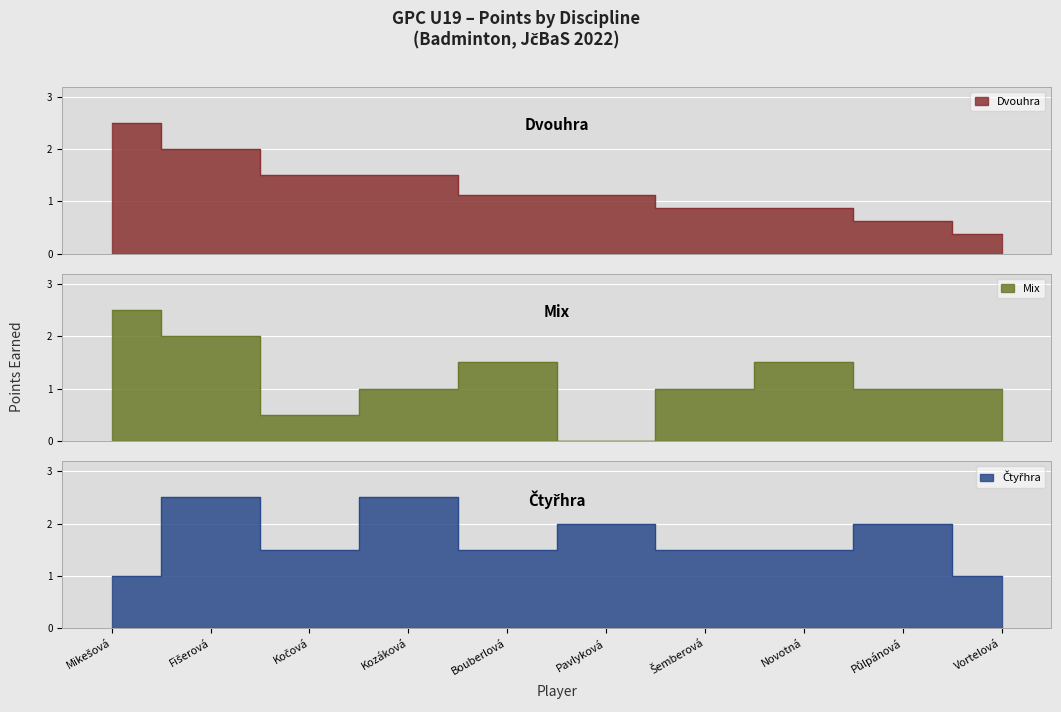

Between which two adjacent categories do Mix and Dvouhra first intersect?

Kozáková and Bouberlová